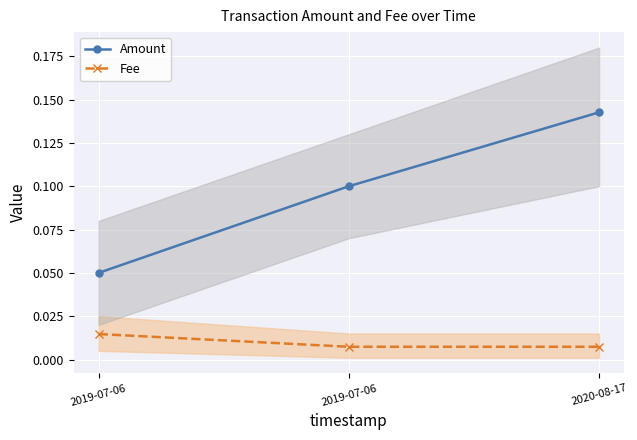

At which category is the sum across all series the highest?

2020-08-17